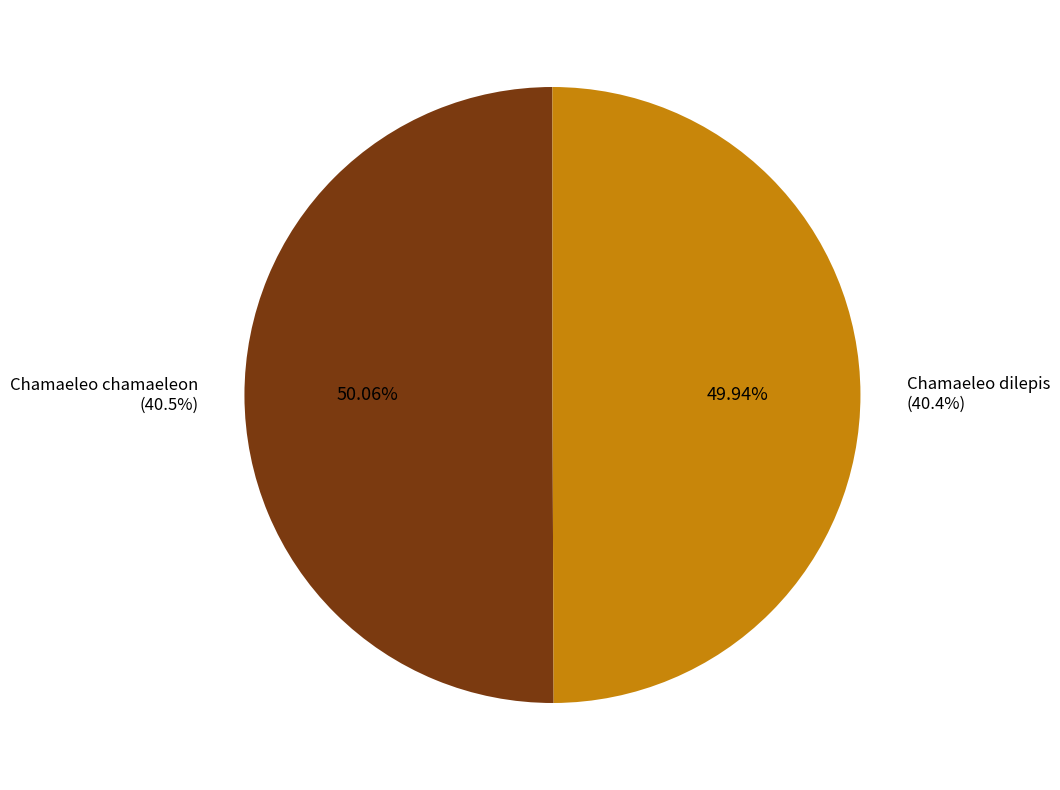

Is Chamaeleo chamaeleon the majority of the pie?

Yes